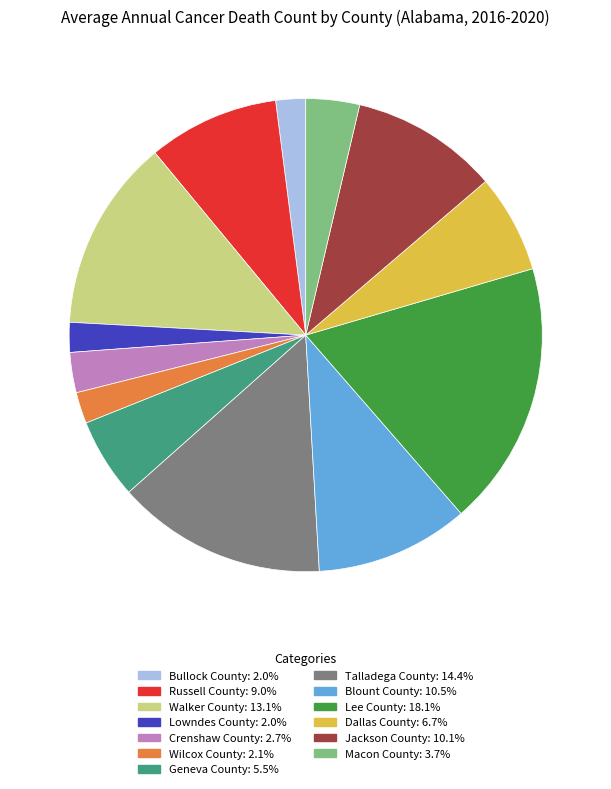

True or false: Geneva County accounts for 1% of the total.

False